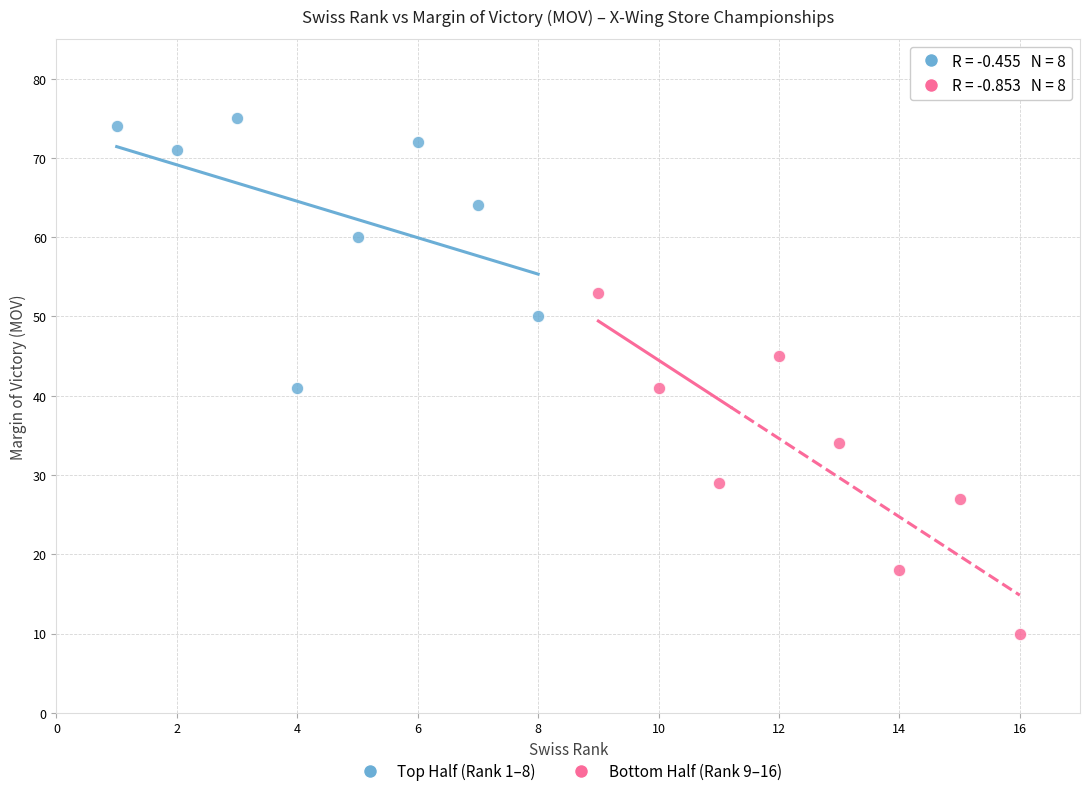

Which series has the widest spread of Y values?

Bottom Half (Rank 9–16)